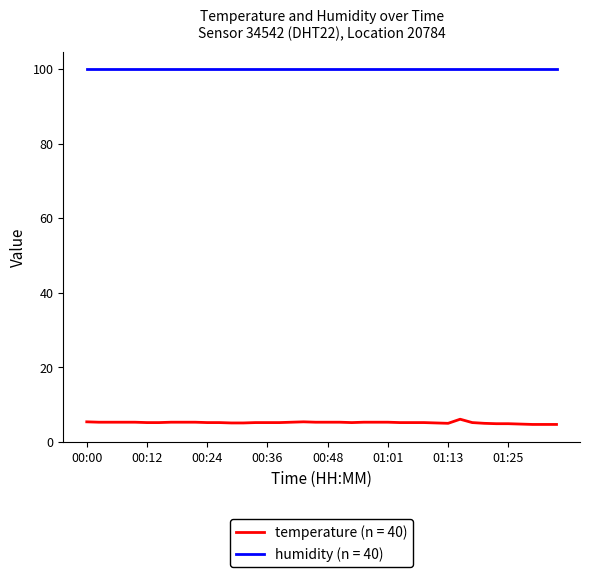

Rank the series by their maximum value, from lowest to highest.

temperature (n = 40), humidity (n = 40)